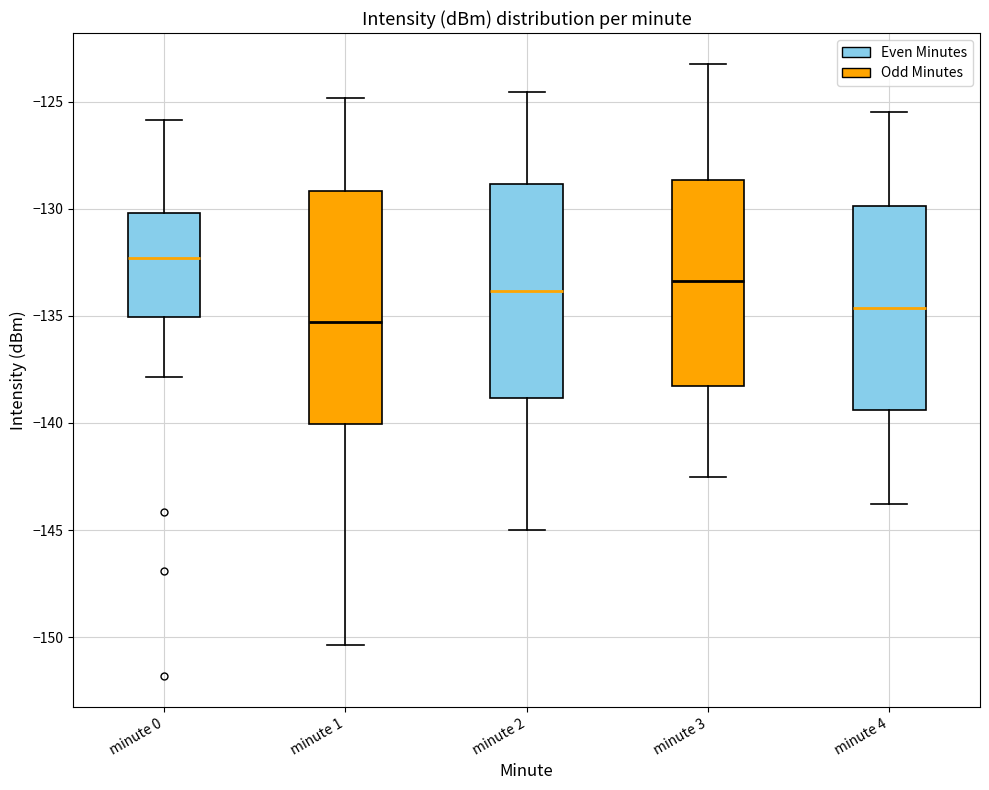

Which box is the tallest, from its lower edge to its upper edge?

minute 1